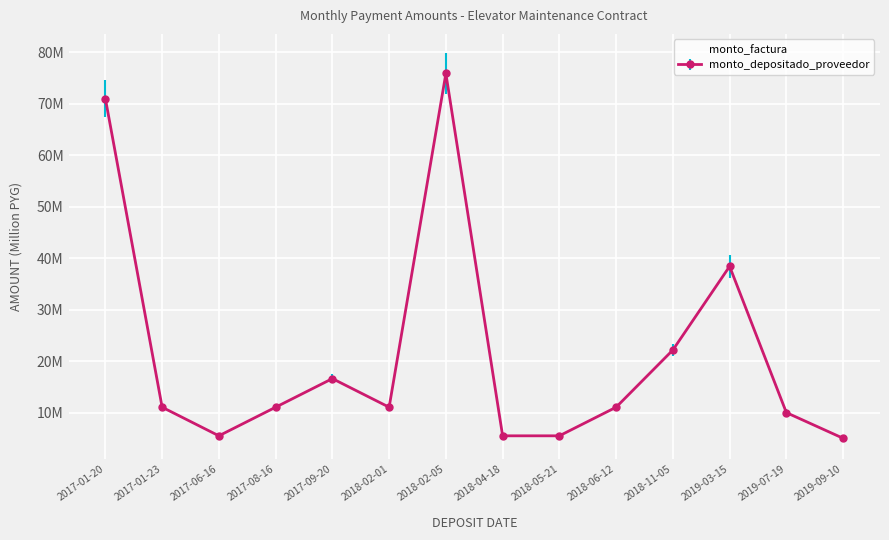

What are all the series names shown in the legend?

monto_factura, monto_depositado_proveedor